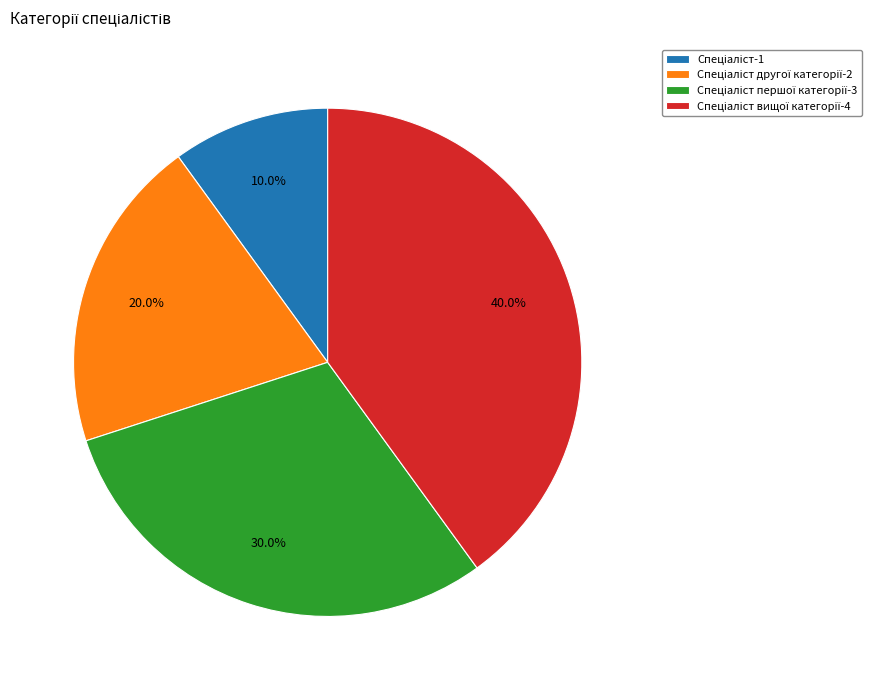

To the nearest percent, what is the average slice percentage?

25%